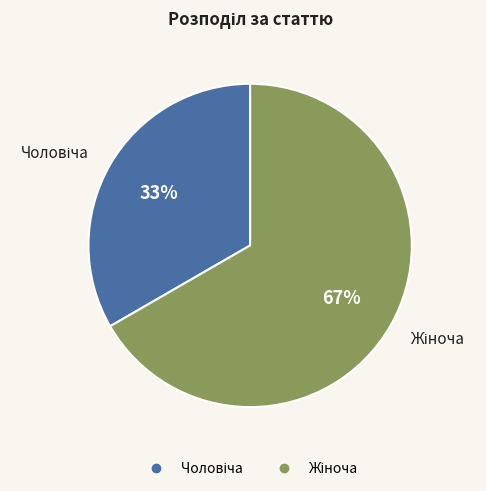

Is there any slice that represents more than half of the pie?

Yes